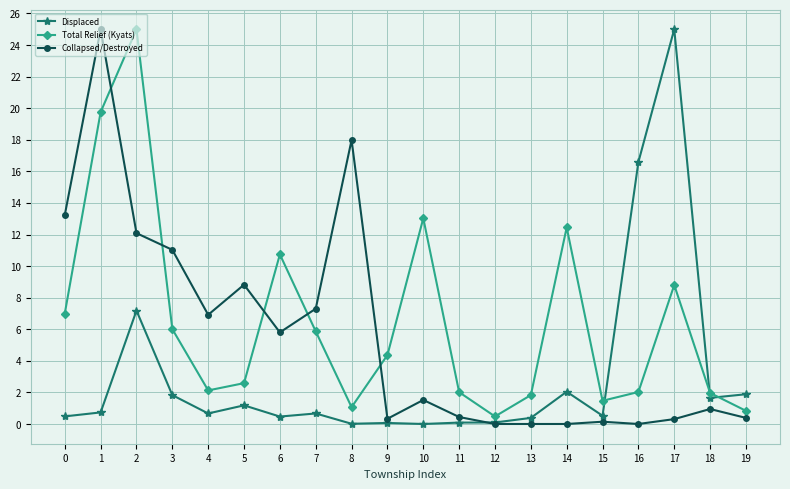

Where is the first local maximum for Total Relief (Kyats)?

2